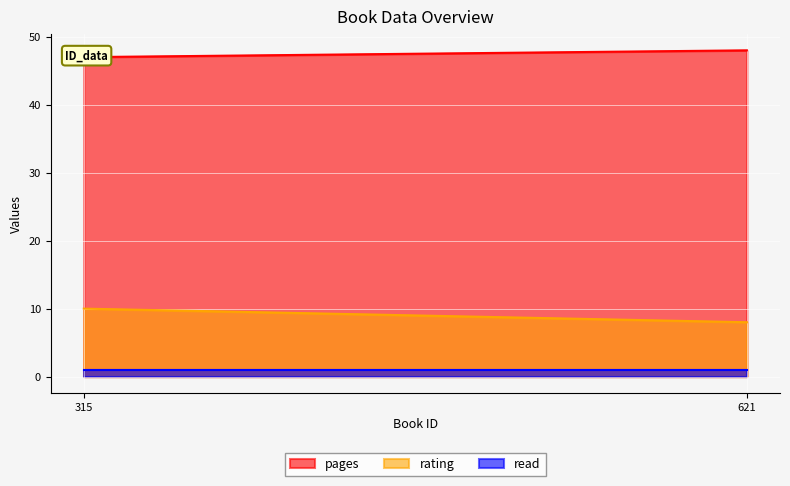

Which has a higher value, 315 or 621?

621